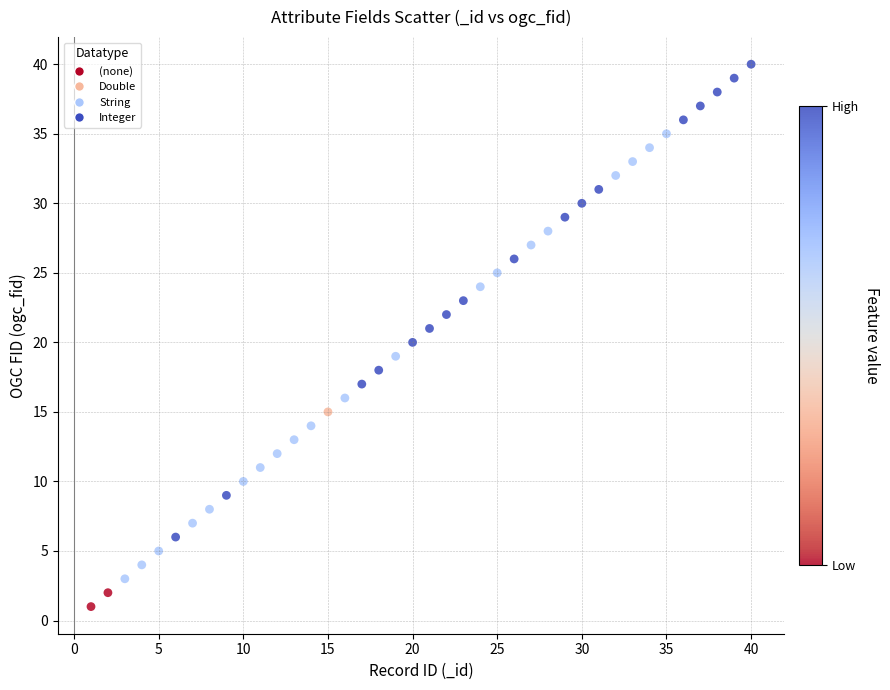

What is the range of Y values (max minus min)?

39